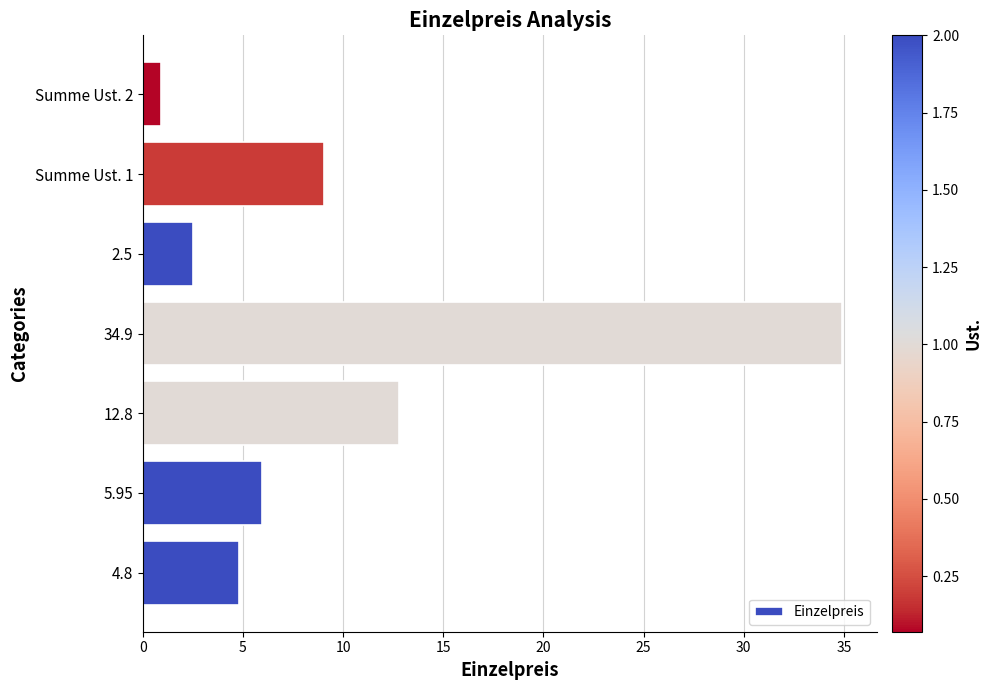

What is the approximate value at Summe Ust. 2?

0.9